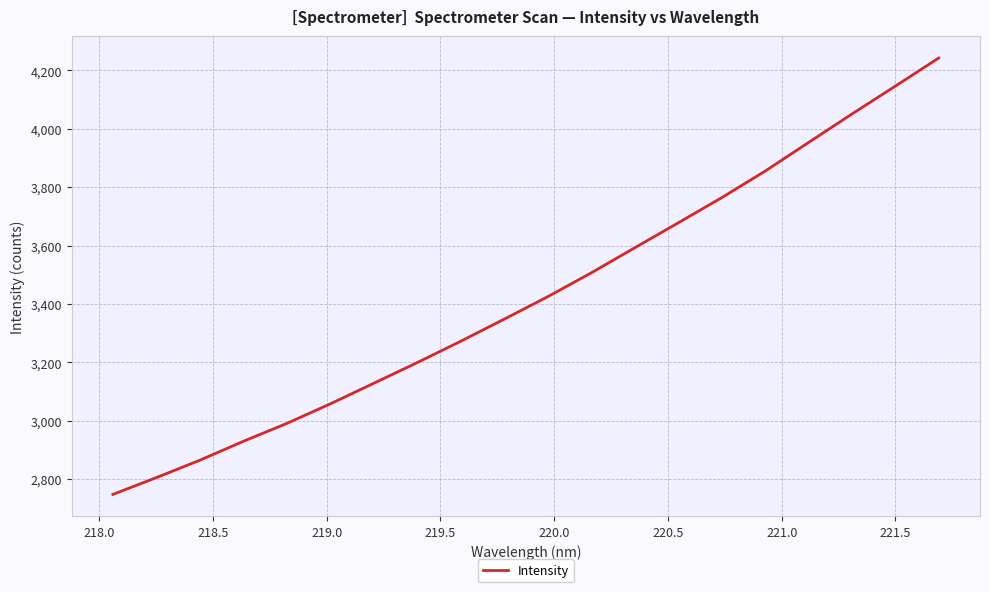

What is the minimum value shown in the chart?

2748.0